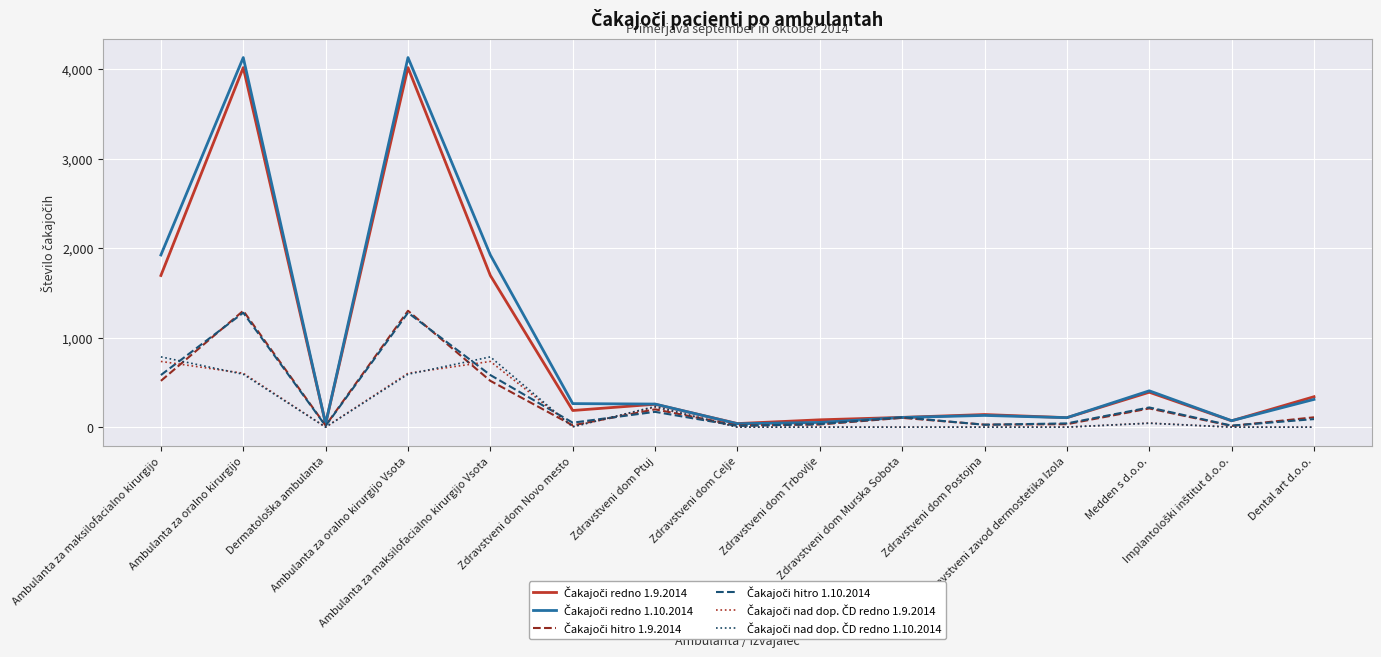

What is the greatest value displayed?

4128